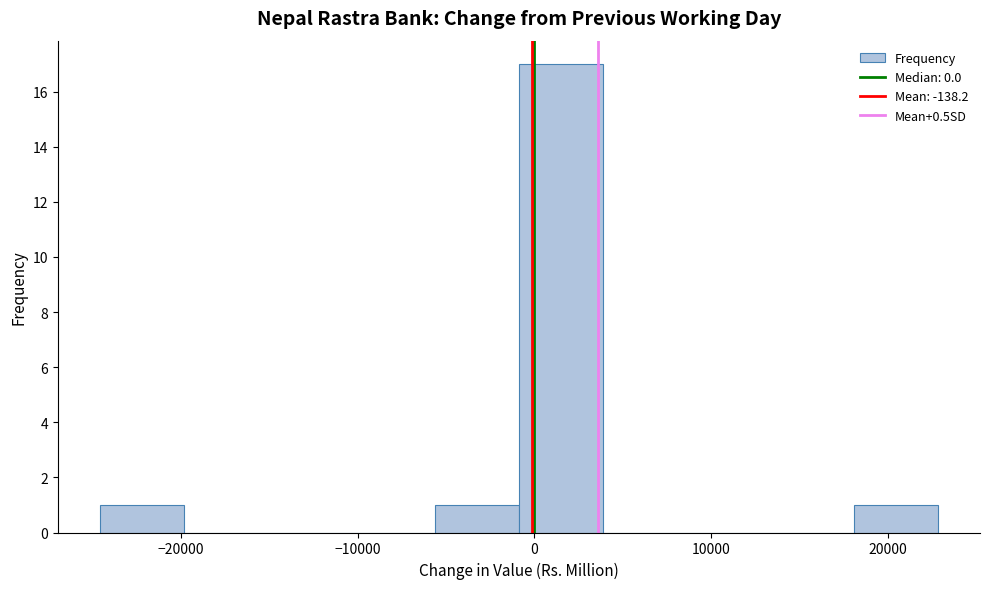

Over which range of the x-axis is the bar tallest?

-1000 to 4000